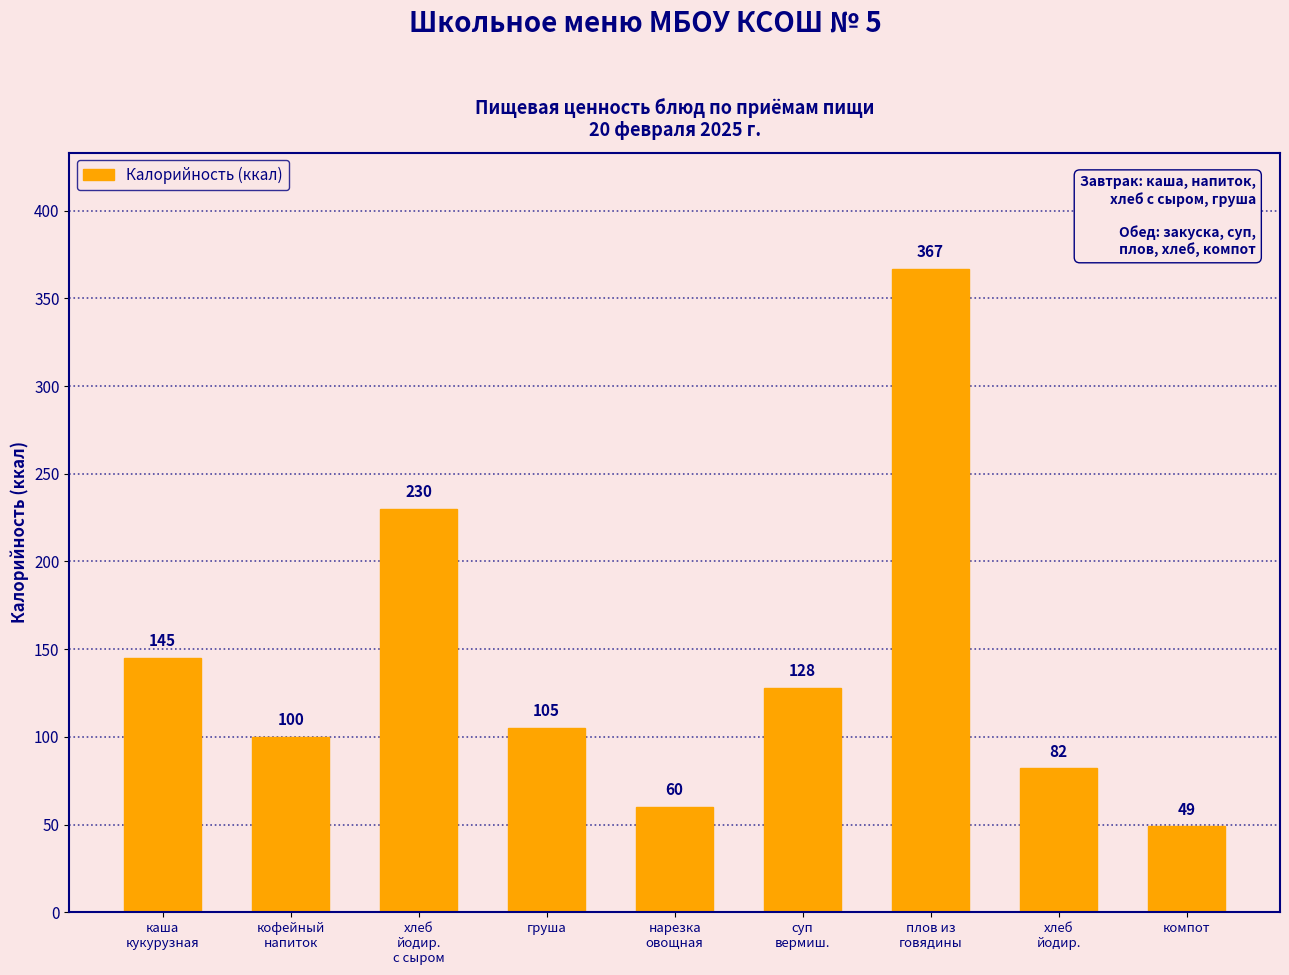

How many categories are shown in the chart?

9